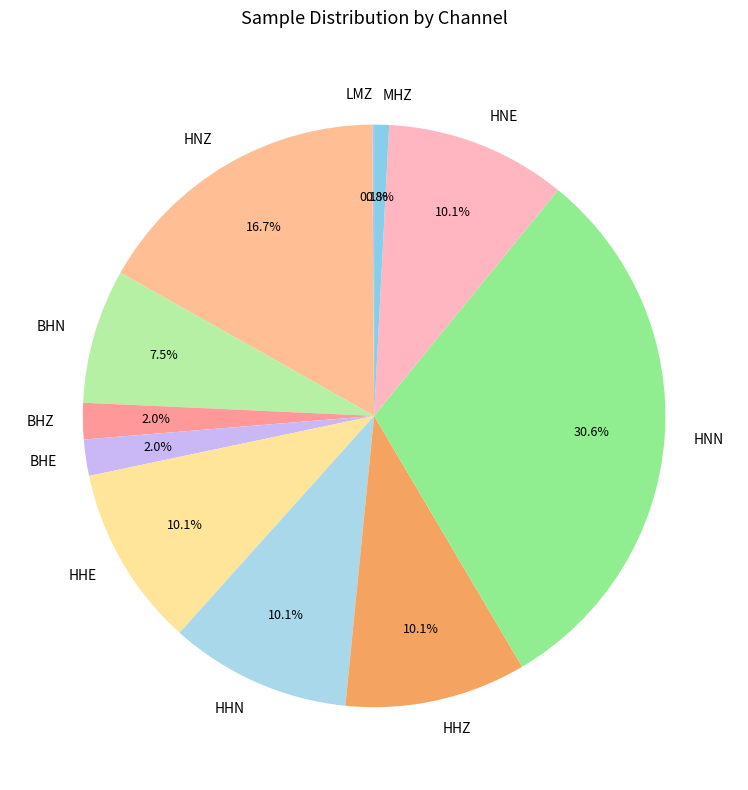

Between HNZ and HHE, which is larger?

HNZ